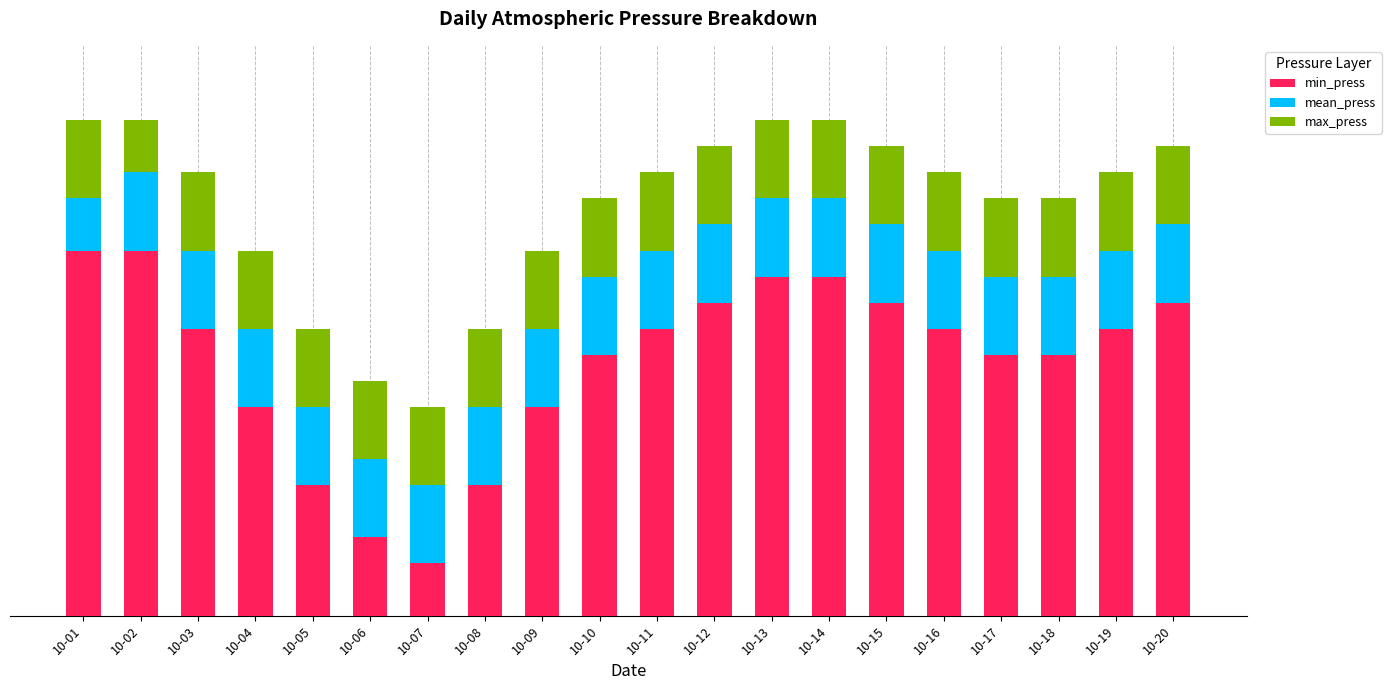

Are the bars horizontal?

No